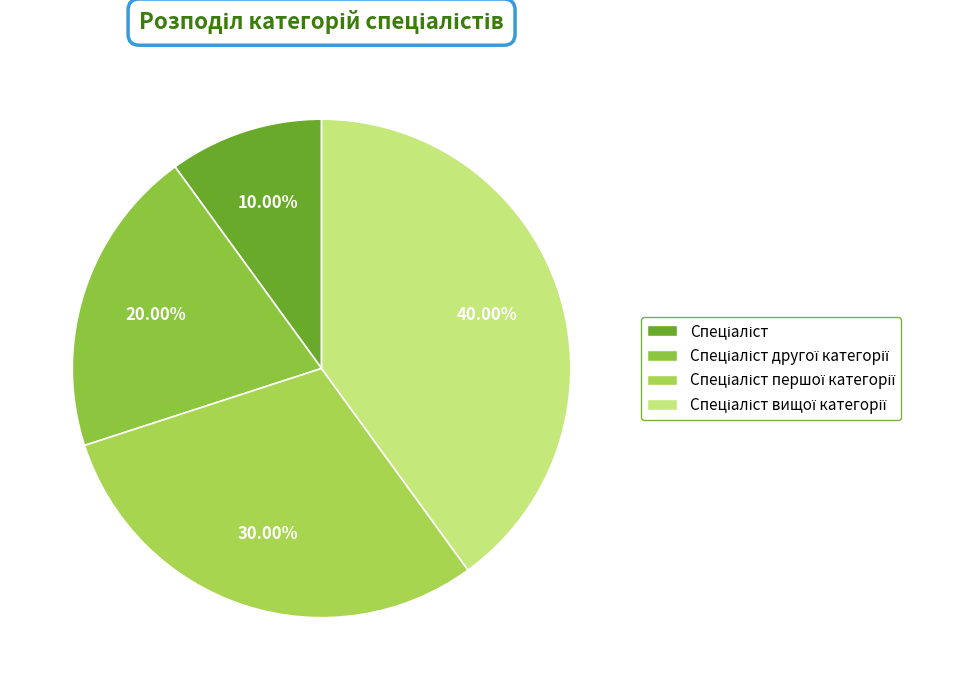

Does any single category account for the majority?

No